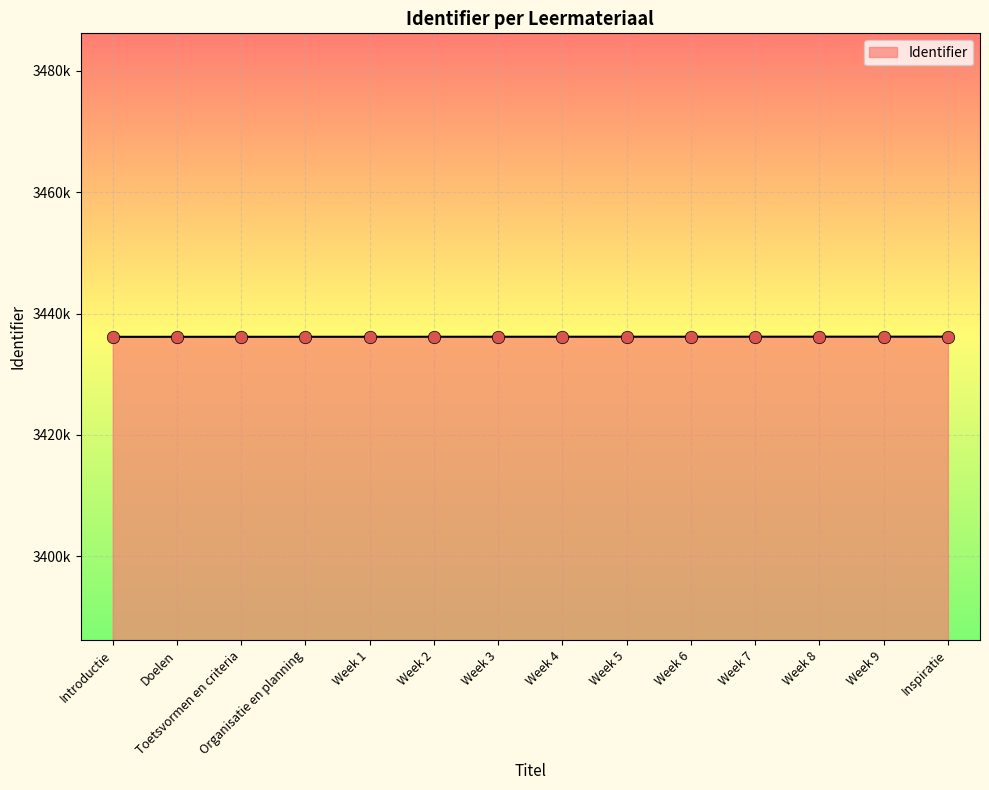

Is this an area chart (filled region under the line)?

Yes